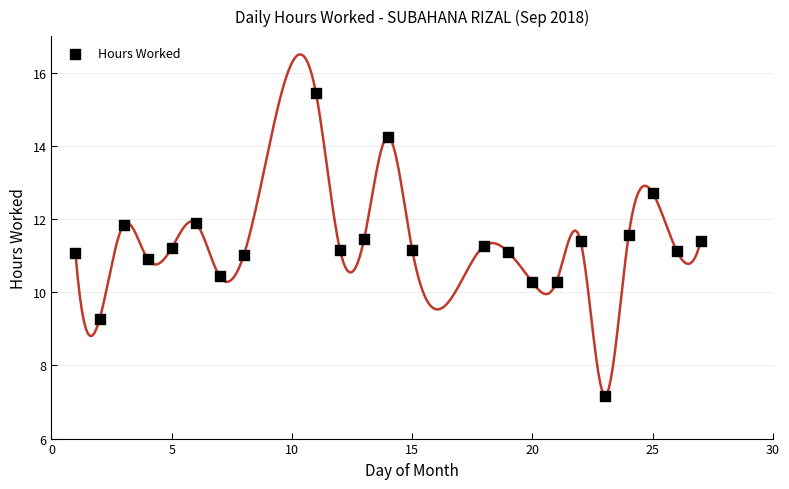

What is the range of Y values (max minus min)?

8.3